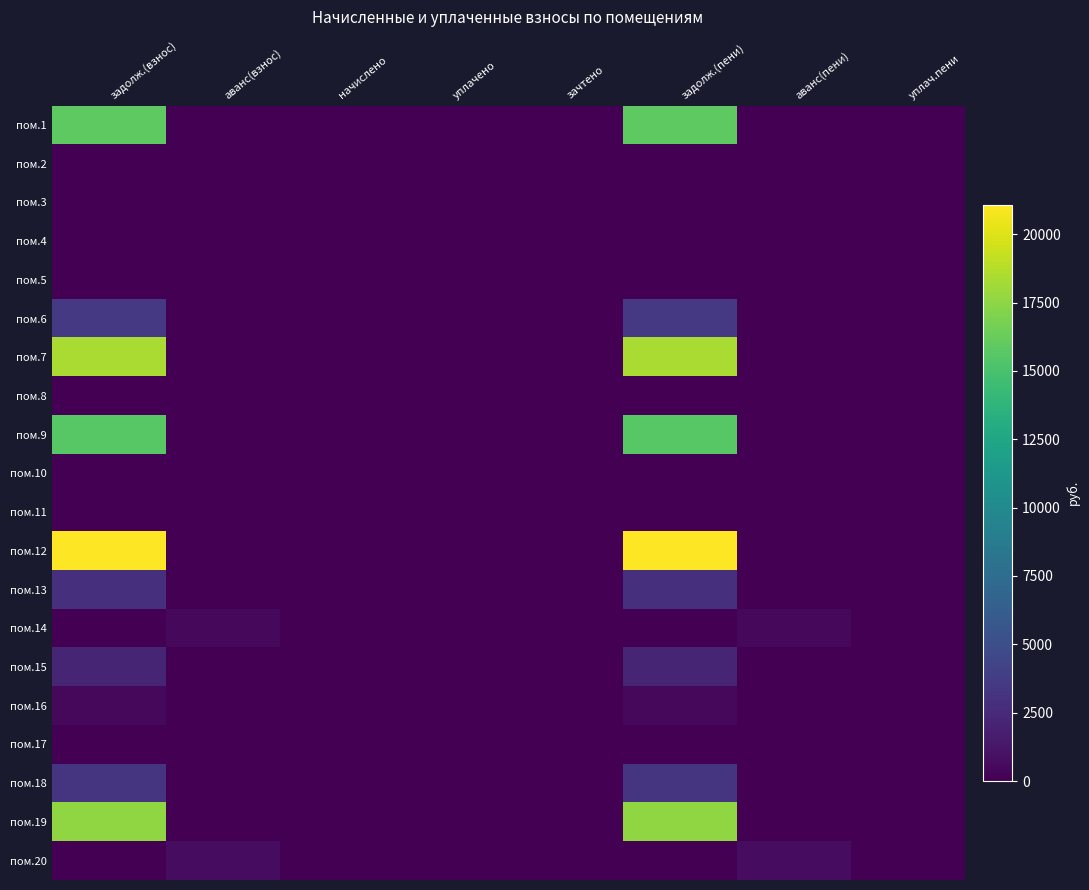

Reading right to left, list all the values displayed in this chart.

пом.1: уплач.пени=0.0	аванс(пени)=0.0	задолж.(пени)=15815.2	зачтено=0.0	уплачено=0.0	начислено=0.0	аванс(взнос)=0.0	задолж.(взнос)=15815.2
пом.2: уплач.пени=0.0	аванс(пени)=0.0	задолж.(пени)=0.0	зачтено=0.0	уплачено=0.0	начислено=0.0	аванс(взнос)=0.0	задолж.(взнос)=0.0
пом.3: уплач.пени=0.0	аванс(пени)=0.0	задолж.(пени)=16.9	зачтено=0.0	уплачено=0.0	начислено=0.0	аванс(взнос)=0.0	задолж.(взнос)=16.9
пом.4: уплач.пени=0.0	аванс(пени)=0.0	задолж.(пени)=0.0	зачтено=0.0	уплачено=0.0	начислено=0.0	аванс(взнос)=0.0	задолж.(взнос)=0.0
пом.5: уплач.пени=0.0	аванс(пени)=0.0	задолж.(пени)=0.0	зачтено=0.0	уплачено=0.0	начислено=0.0	аванс(взнос)=0.0	задолж.(взнос)=0.0
пом.6: уплач.пени=0.0	аванс(пени)=0.0	задолж.(пени)=3520.7	зачтено=0.0	уплачено=0.0	начислено=0.0	аванс(взнос)=0.0	задолж.(взнос)=3520.7
пом.7: уплач.пени=0.0	аванс(пени)=0.0	задолж.(пени)=18428.2	зачтено=0.0	уплачено=0.0	начислено=0.0	аванс(взнос)=0.0	задолж.(взнос)=18428.2
пом.8: уплач.пени=0.0	аванс(пени)=0.0	задолж.(пени)=0.0	зачтено=0.0	уплачено=0.0	начислено=0.0	аванс(взнос)=0.0	задолж.(взнос)=0.0
пом.9: уплач.пени=0.0	аванс(пени)=0.0	задолж.(пени)=15602.1	зачтено=0.0	уплачено=0.0	начислено=0.0	аванс(взнос)=0.0	задолж.(взнос)=15602.1
пом.10: уплач.пени=0.0	аванс(пени)=0.0	задолж.(пени)=0.0	зачтено=0.0	уплачено=0.0	начислено=0.0	аванс(взнос)=0.0	задолж.(взнос)=0.0
пом.11: уплач.пени=0.0	аванс(пени)=0.0	задолж.(пени)=0.0	зачтено=0.0	уплачено=0.0	начислено=0.0	аванс(взнос)=0.0	задолж.(взнос)=0.0
пом.12: уплач.пени=0.0	аванс(пени)=0.0	задолж.(пени)=21079.1	зачтено=0.0	уплачено=0.0	начислено=0.0	аванс(взнос)=0.0	задолж.(взнос)=21079.1
пом.13: уплач.пени=0.0	аванс(пени)=0.0	задолж.(пени)=2816.4	зачтено=0.0	уплачено=0.0	начислено=0.0	аванс(взнос)=0.0	задолж.(взнос)=2816.4
пом.14: уплач.пени=0.0	аванс(пени)=446.3	задолж.(пени)=0.0	зачтено=0.0	уплачено=0.0	начислено=0.0	аванс(взнос)=446.3	задолж.(взнос)=0.0
пом.15: уплач.пени=0.0	аванс(пени)=0.0	задолж.(пени)=2193.3	зачтено=0.0	уплачено=0.0	начислено=0.0	аванс(взнос)=0.0	задолж.(взнос)=2193.3
пом.16: уплач.пени=0.0	аванс(пени)=0.0	задолж.(пени)=481.4	зачтено=0.0	уплачено=0.0	начислено=0.0	аванс(взнос)=0.0	задолж.(взнос)=481.4
пом.17: уплач.пени=0.0	аванс(пени)=0.0	задолж.(пени)=0.0	зачтено=0.0	уплачено=0.0	начислено=0.0	аванс(взнос)=0.0	задолж.(взнос)=0.0
пом.18: уплач.пени=0.0	аванс(пени)=0.0	задолж.(пени)=3192.0	зачтено=0.0	уплачено=0.0	начислено=0.0	аванс(взнос)=0.0	задолж.(взнос)=3192.0
пом.19: уплач.пени=0.0	аванс(пени)=0.0	задолж.(пени)=17567.4	зачтено=0.0	уплачено=0.0	начислено=0.0	аванс(взнос)=0.0	задолж.(взнос)=17567.4
пом.20: уплач.пени=0.0	аванс(пени)=660.9	задолж.(пени)=0.0	зачтено=0.0	уплачено=0.0	начислено=0.0	аванс(взнос)=660.9	задолж.(взнос)=0.0